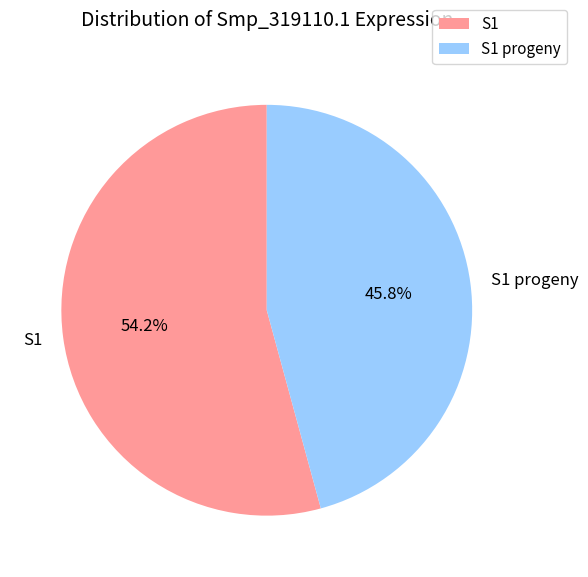

Count the number of slices in the pie.

2